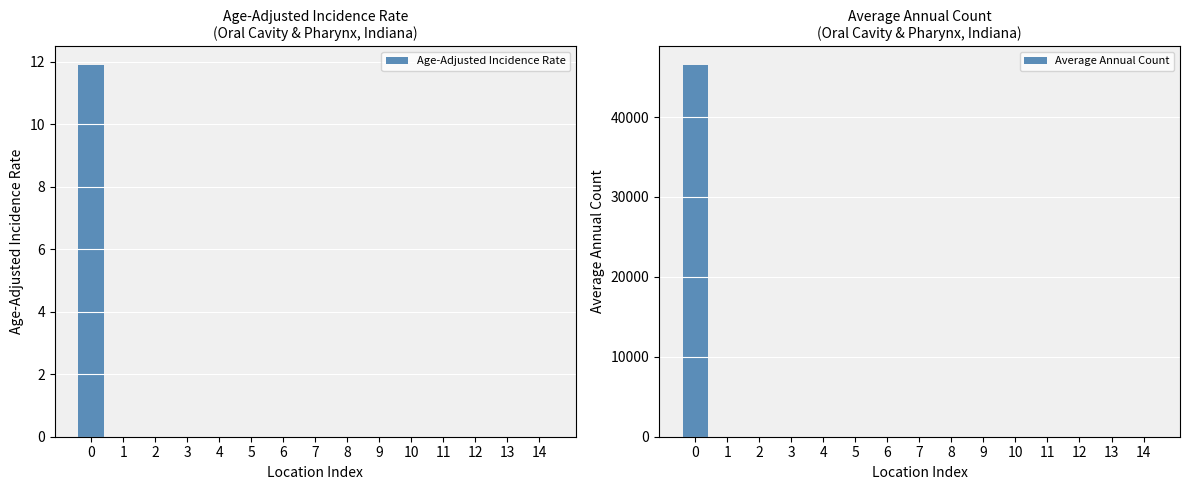

Reading right to left, what are all the values shown in this chart?

Age-Adjusted Incidence Rate: 0.0	0.0	0.0	0.0	0.0	0.0	0.0	0.0	0.0	0.0	0.0	0.0	0.0	0.0	11.9
Average Annual Count: 0.0	0.0	0.0	0.0	0.0	0.0	0.0	0.0	0.0	0.0	0.0	0.0	0.0	0.0	46507.0